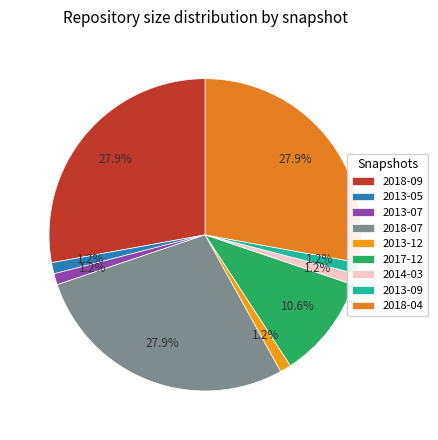

How many slices are in this pie chart?

9